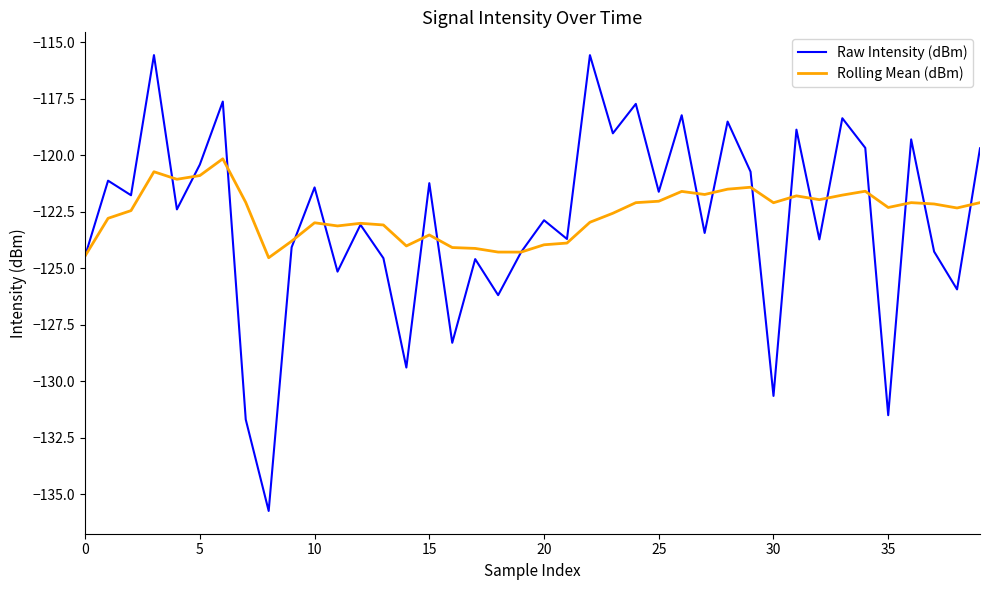

Which series has the widest spread of values?

Raw Intensity (dBm)